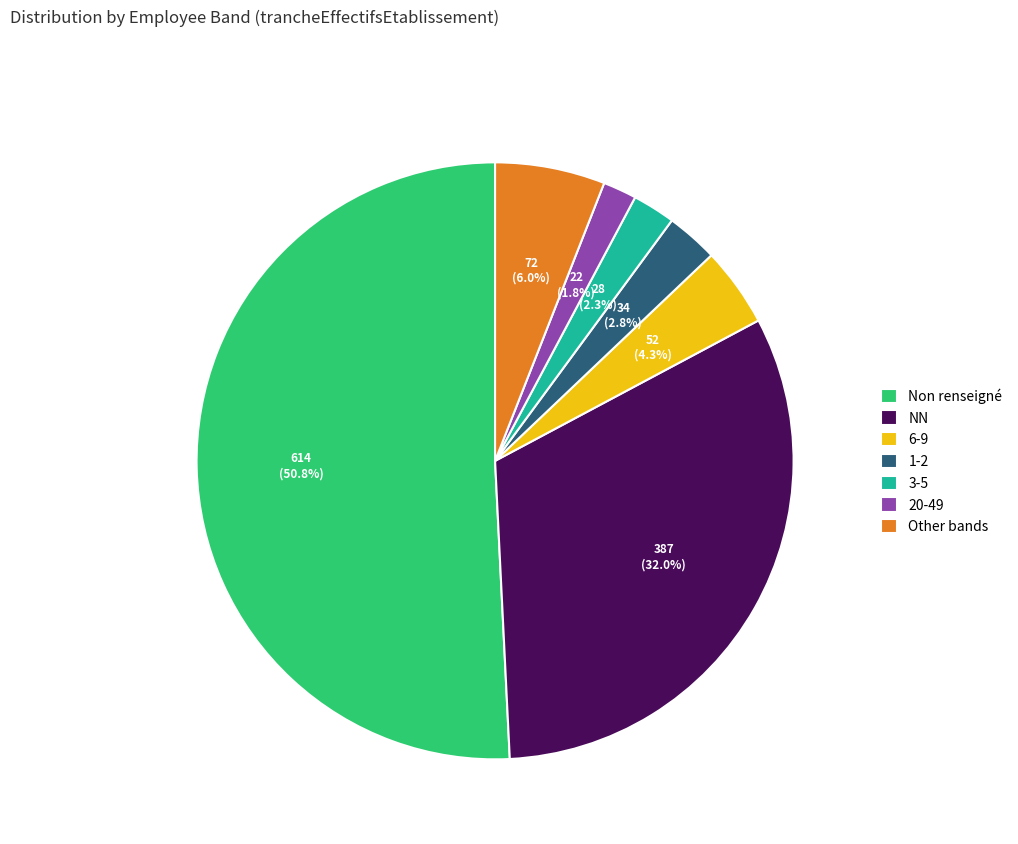

What is the ratio of the value at 1-2 to the value at Other bands?

0.5